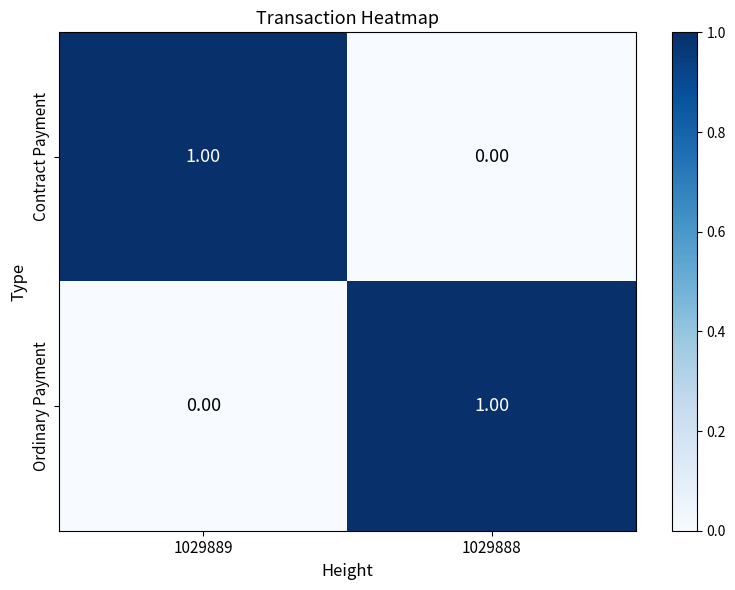

At 1029888, list the series in order from smallest to largest.

Contract Payment, Ordinary Payment